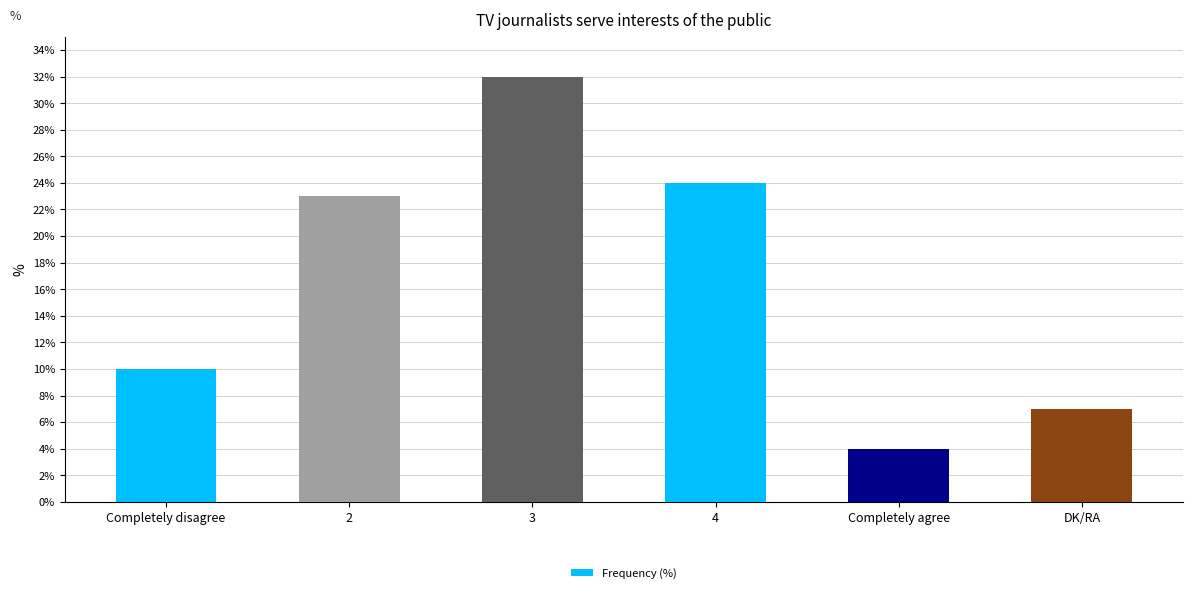

What is the average value?

17